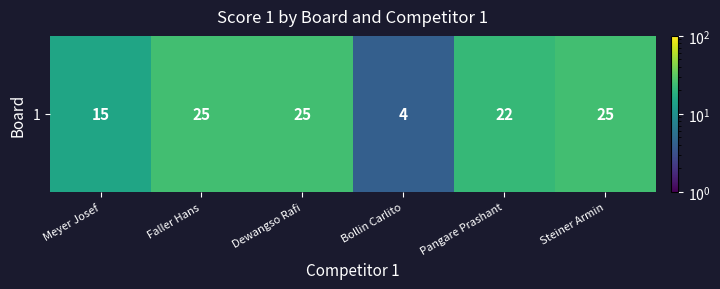

What is the sum of all values?

116